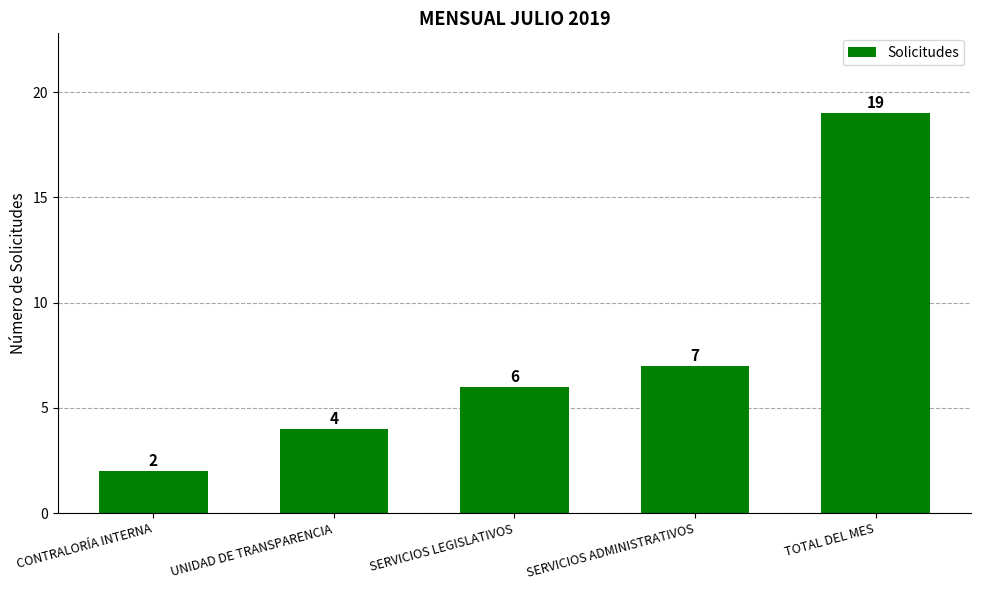

What is the sum of the values at CONTRALORÍA INTERNA and SERVICIOS ADMINISTRATIVOS?

9